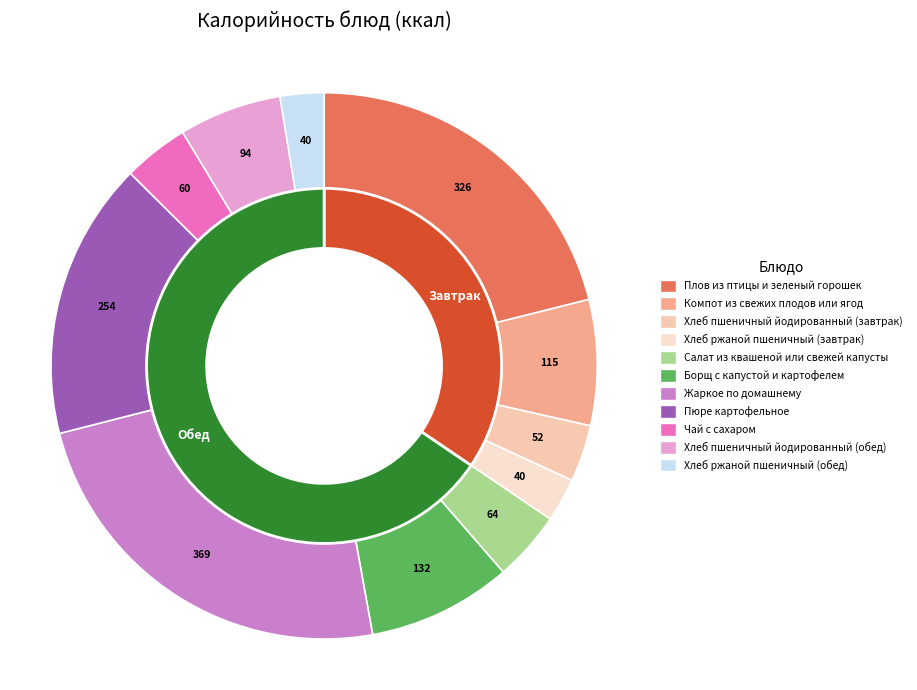

The Хлеб ржаной пшеничный (обед) slice represents 8% of the pie. True or false?

False